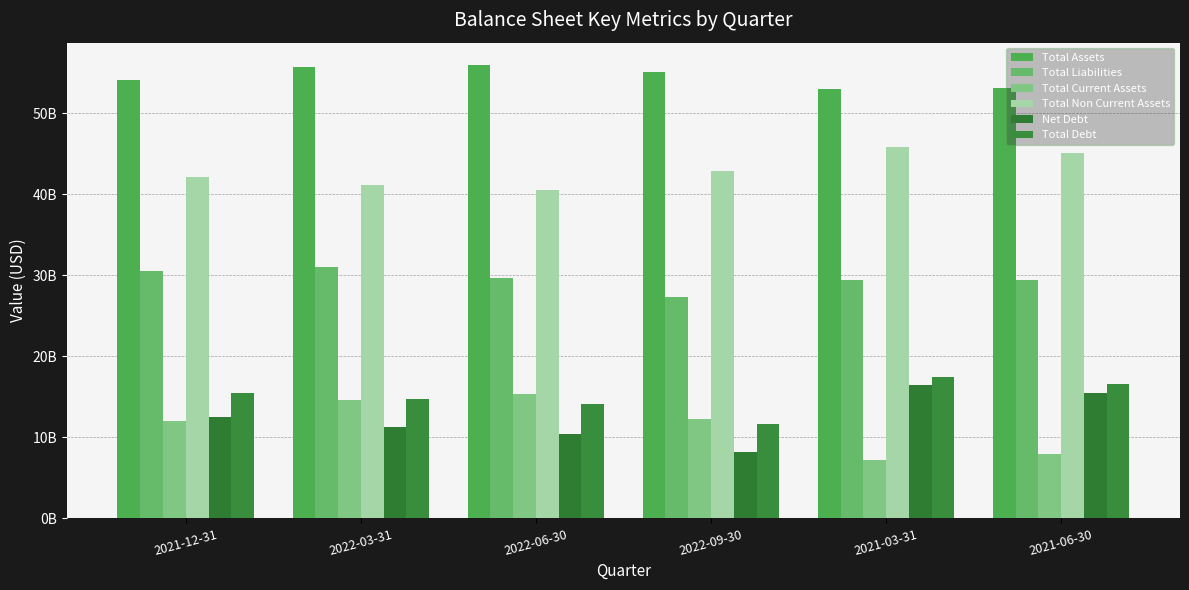

The Net Debt series shows 10401000000 at 2022-06-30. True or false?

True